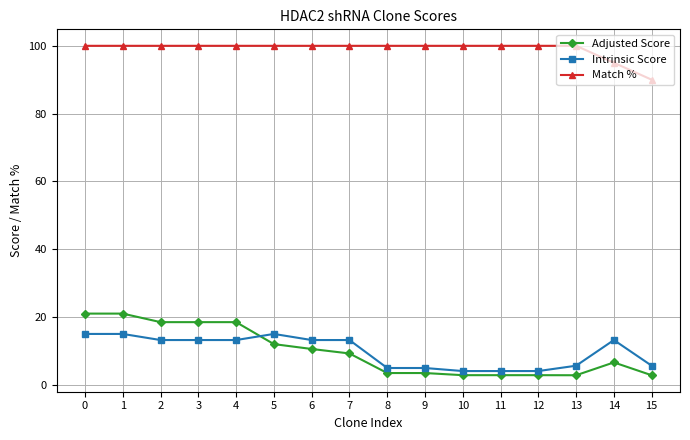

Between 7 and 11, which series saw the biggest shift?

Intrinsic Score